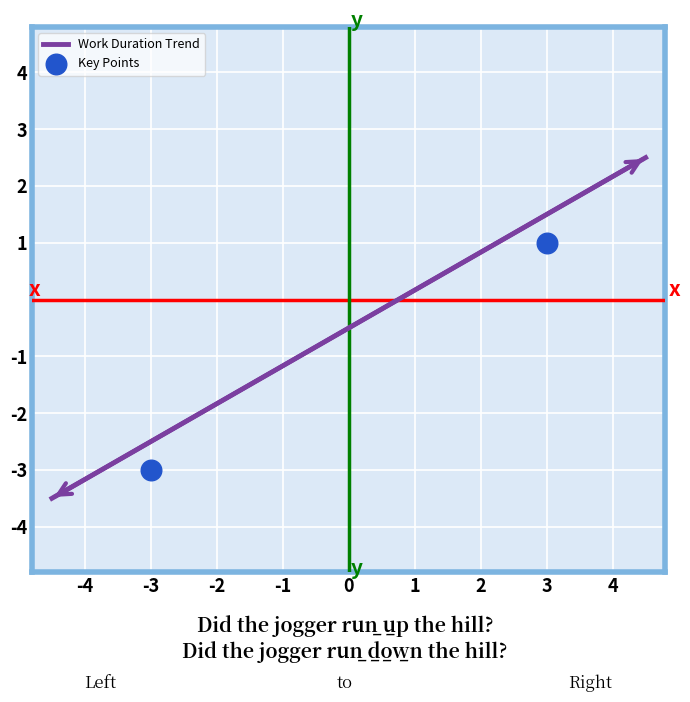

List the coordinates of all points as (X, Y) pairs, reading left to right.

(-3, -3)  (3, 1)